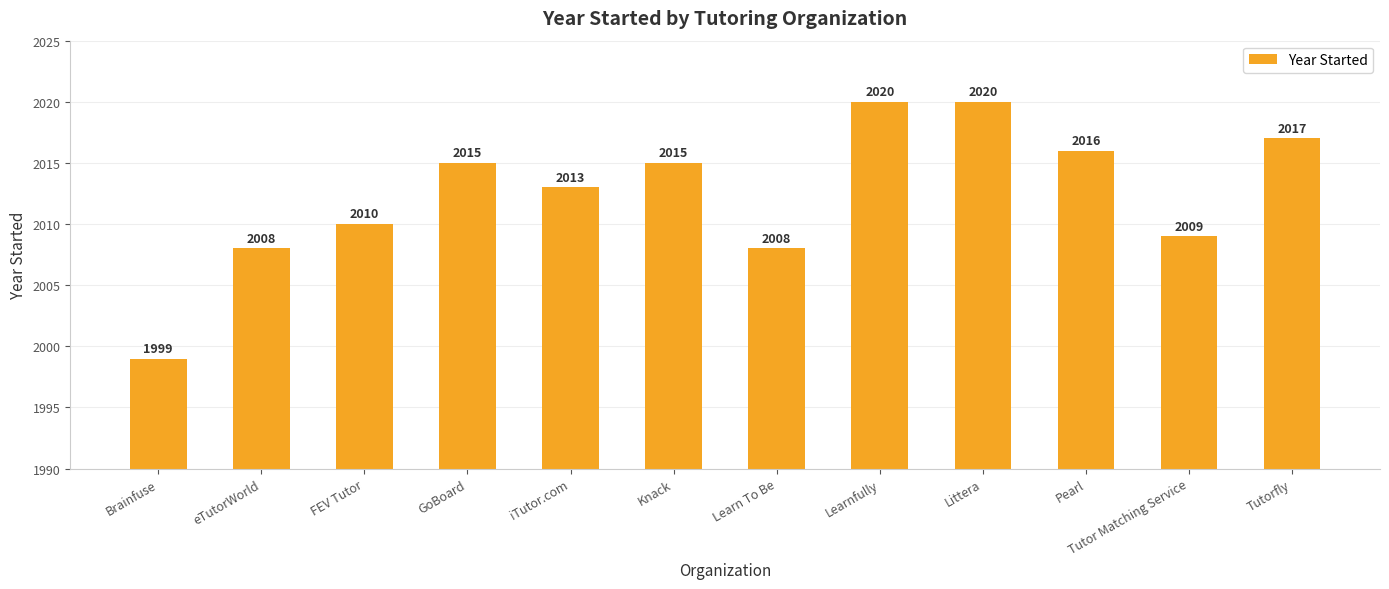

What is the approximate value at iTutor.com?

2013